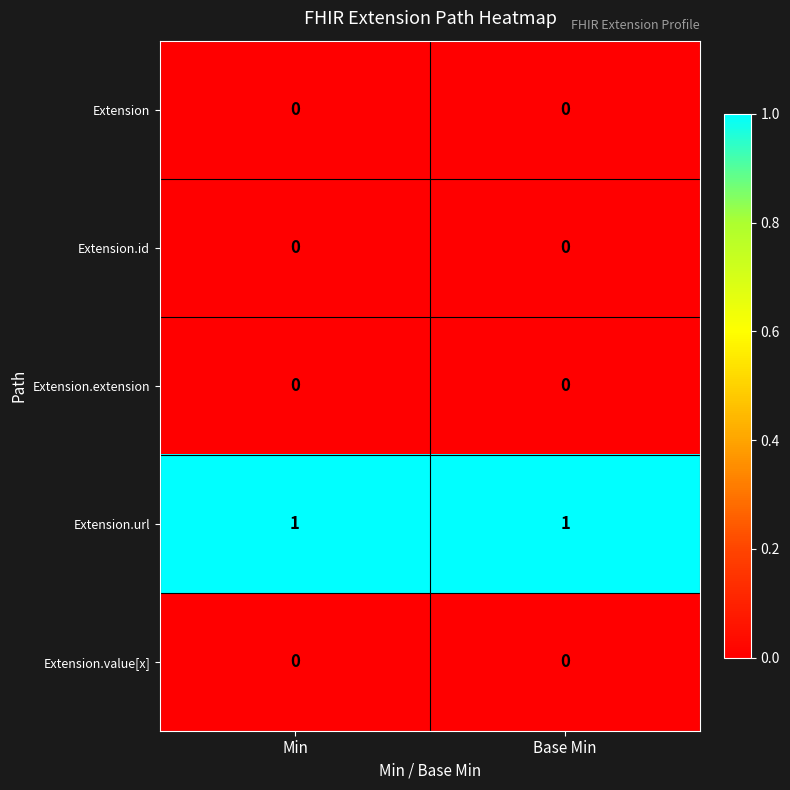

Which series has the largest total across all categories?

Extension.url